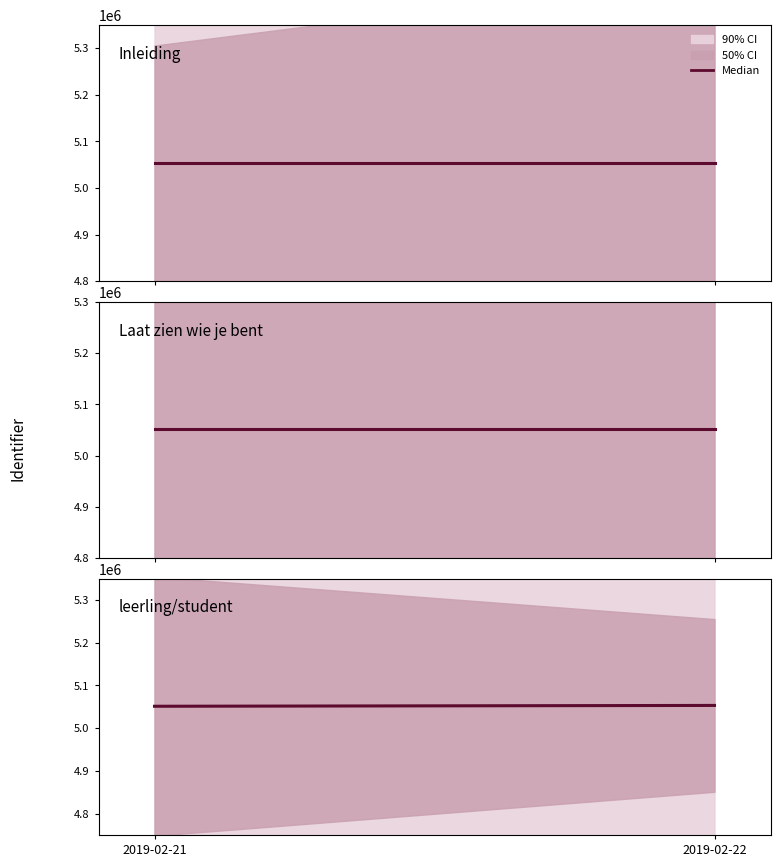

Reading left to right, list all the values displayed in this chart.

5051283	5053231